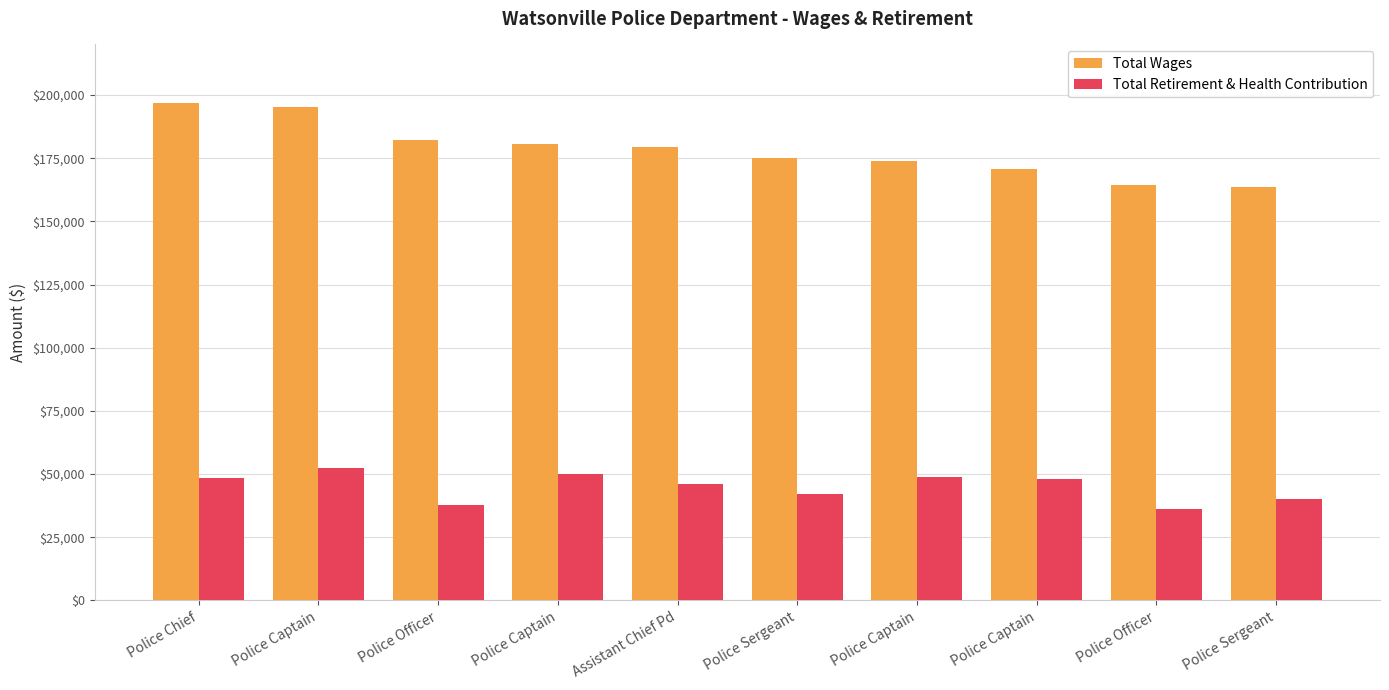

Reading right to left, transcribe all the data shown in this chart.

Total Wages: 163445	164410	170730	173870	175175	179506	180430	182110	195192	196816
Total Retirement & Health Contribution: 40247	36230	47962	48765	42165	46042	50069	37723	52263	48593